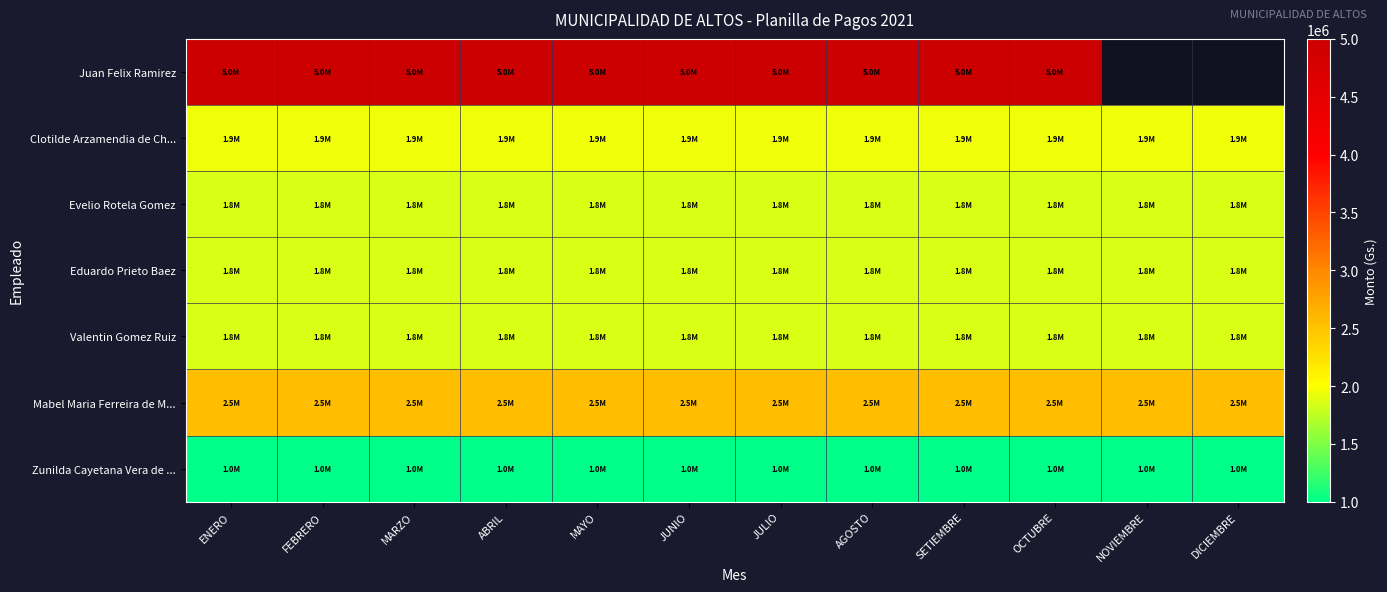

Between OCTUBRE and ENERO, which is larger?

OCTUBRE